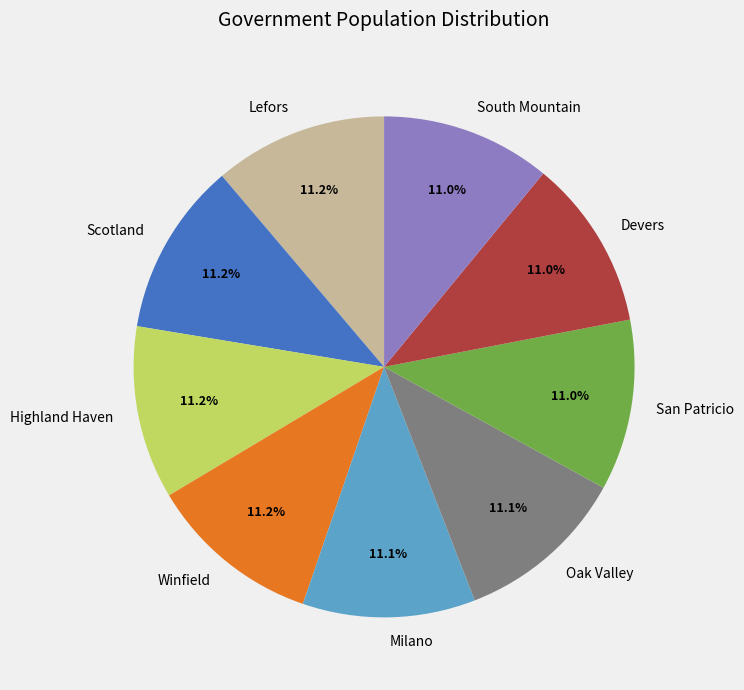

Is it true that San Patricio is 11% of the pie?

True